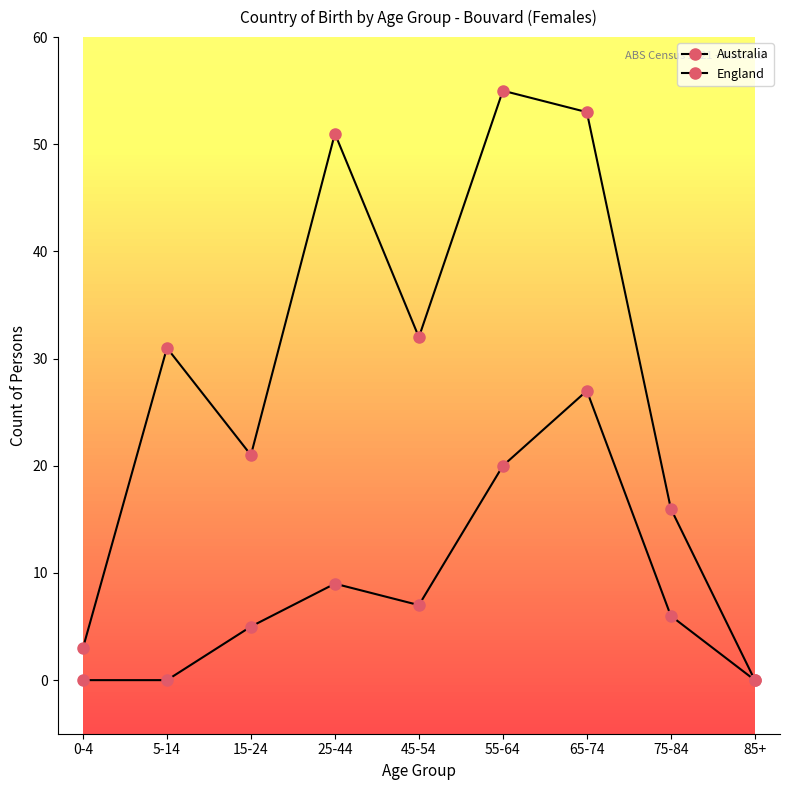

What is the difference between the highest and lowest values at 15-24?

16